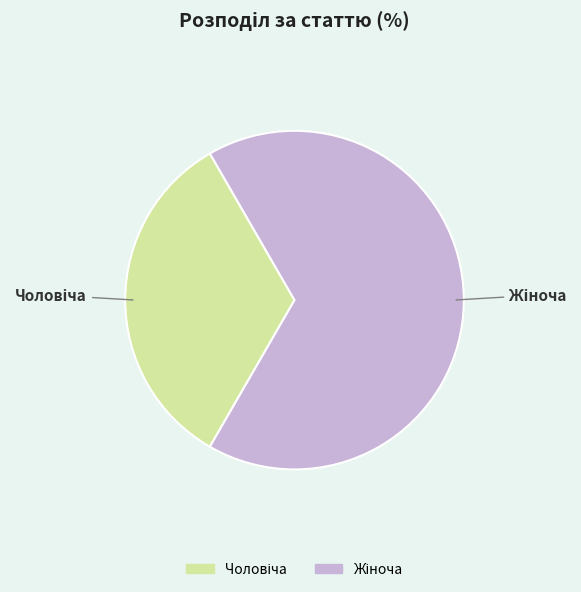

Is there a majority slice in this chart?

Yes